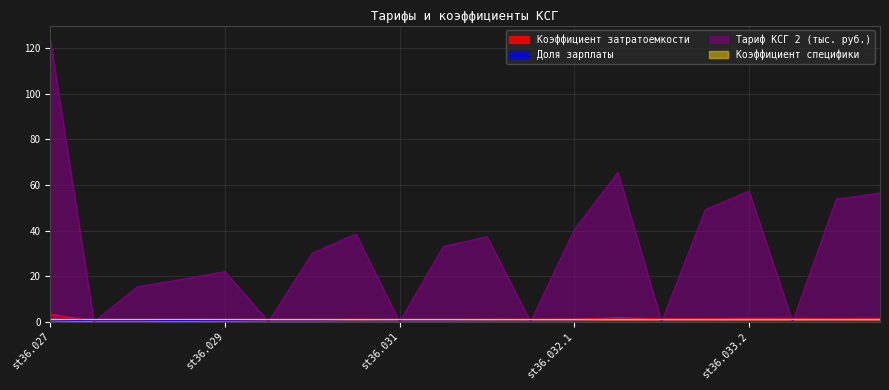

What is the difference between the maximum and second lowest values in the Тариф КСГ 2 (тыс. руб.) series?

123.8